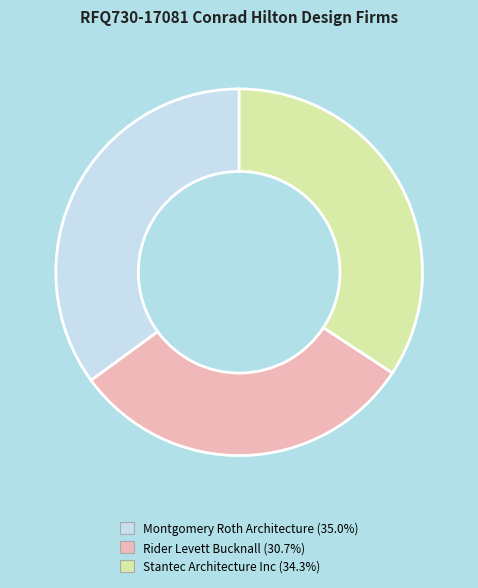

Is there a majority slice in this chart?

No